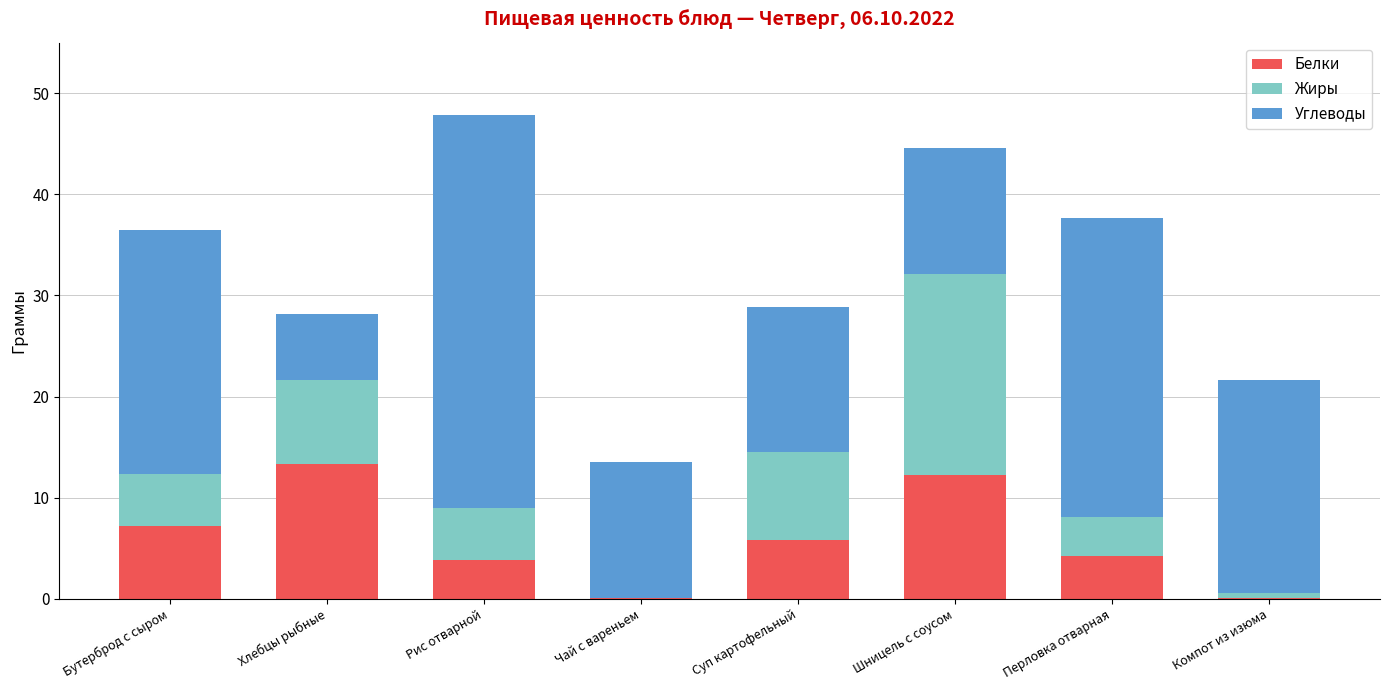

What is the sum of the Белки values at Суп картофельный and Рис отварной?

9.7